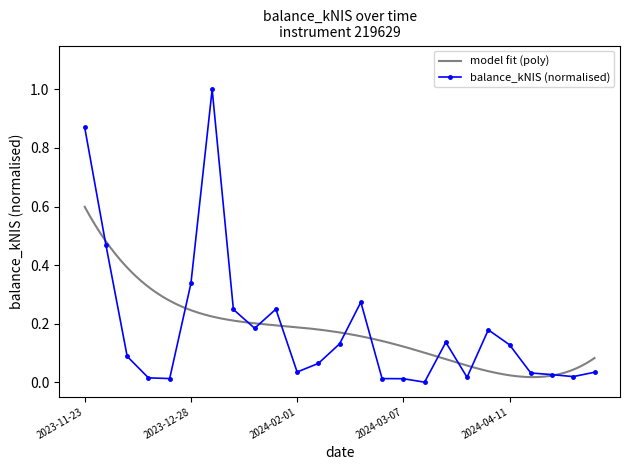

Is it true that the value at 2024-02-01 is 0.0?

False